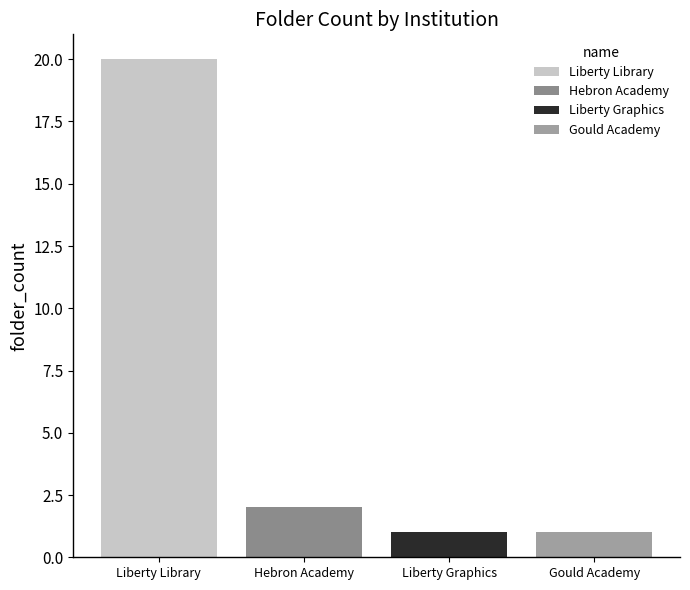

True or false: the data shows 3 at Hebron, Maine, United States.

False